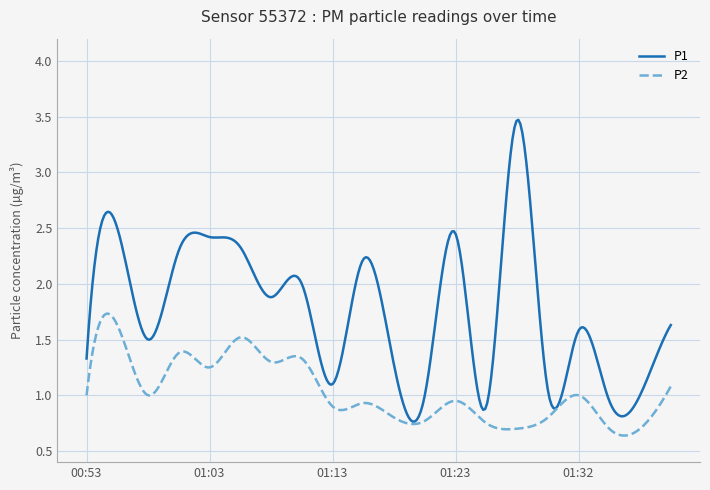

List the series in order of their peak value, lowest first.

P2, P1